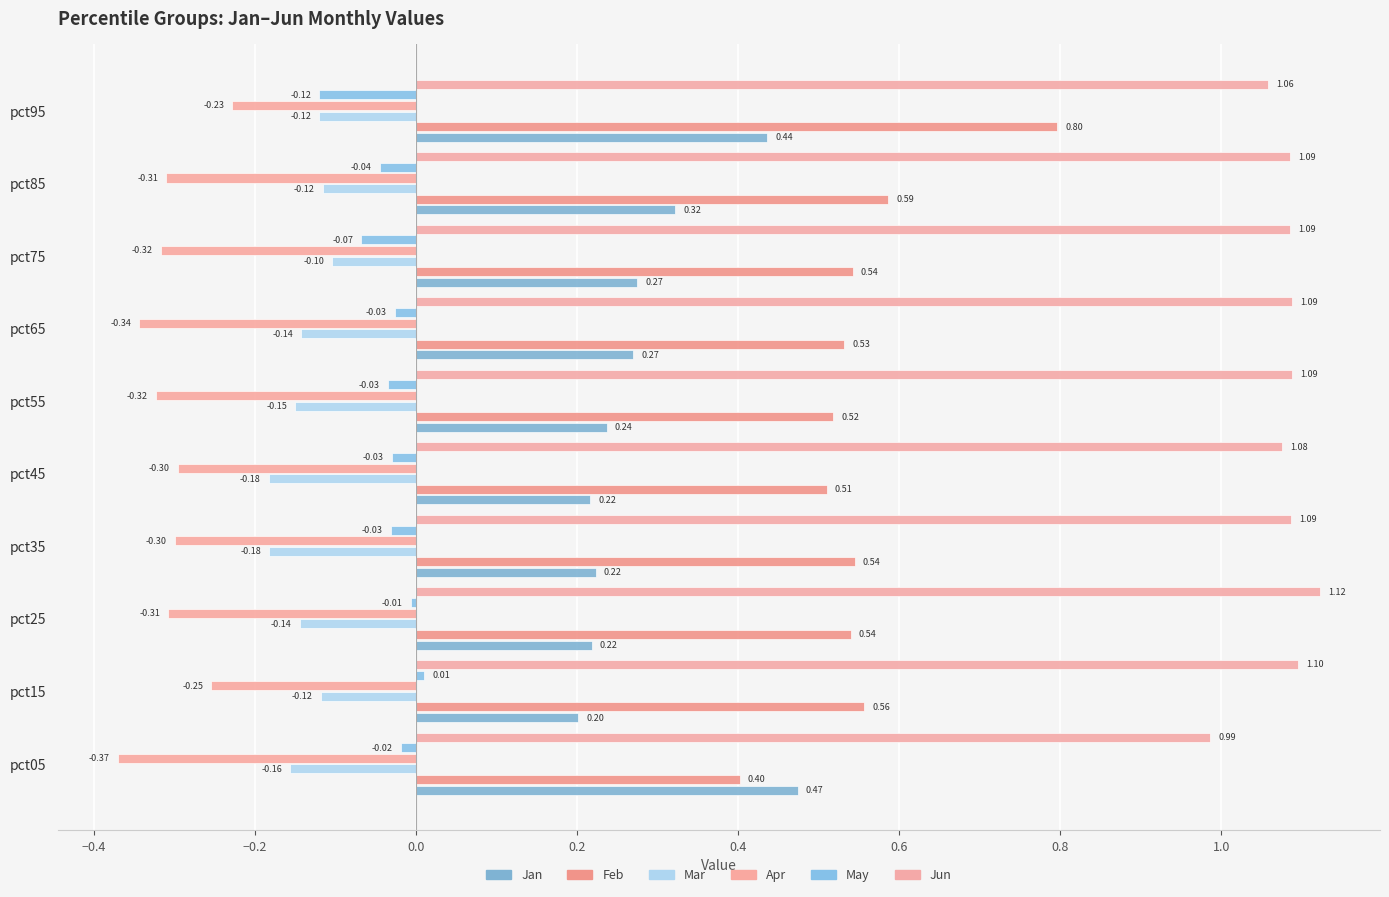

Where is Jun nearest to the value 1?

pct05